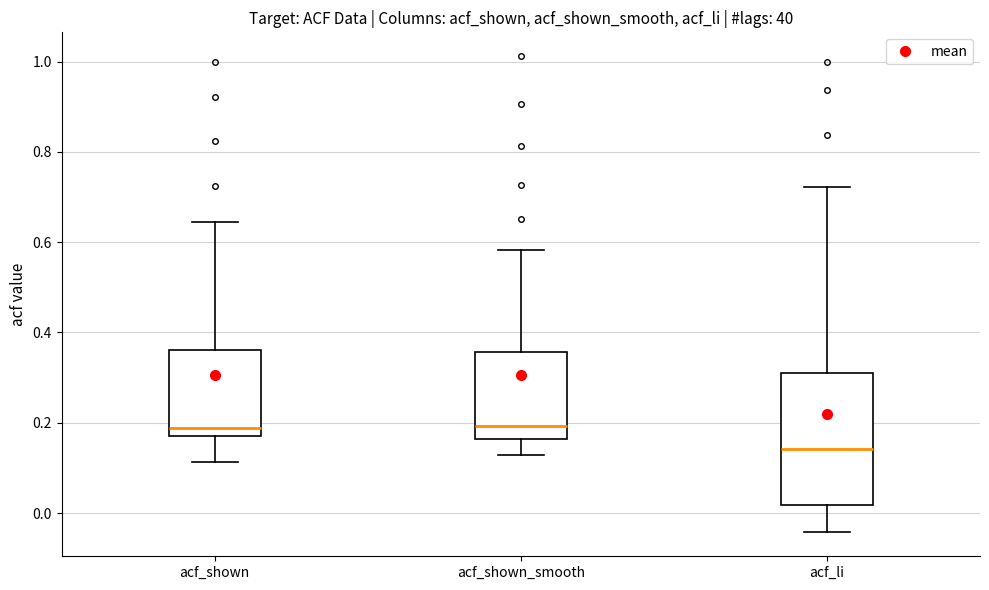

Comparing the boxes themselves (not the whiskers), which one is the tallest?

acf_li